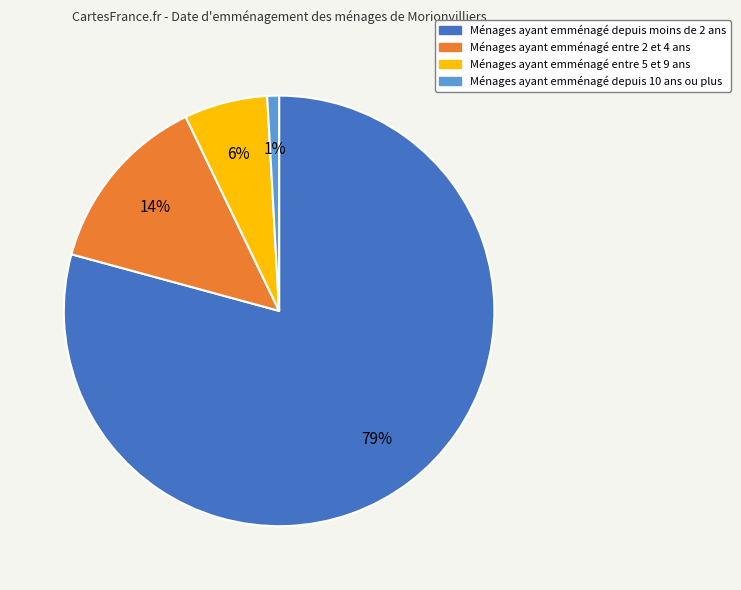

To the nearest percent, what is the difference between the largest and smallest slice percentages?

78%